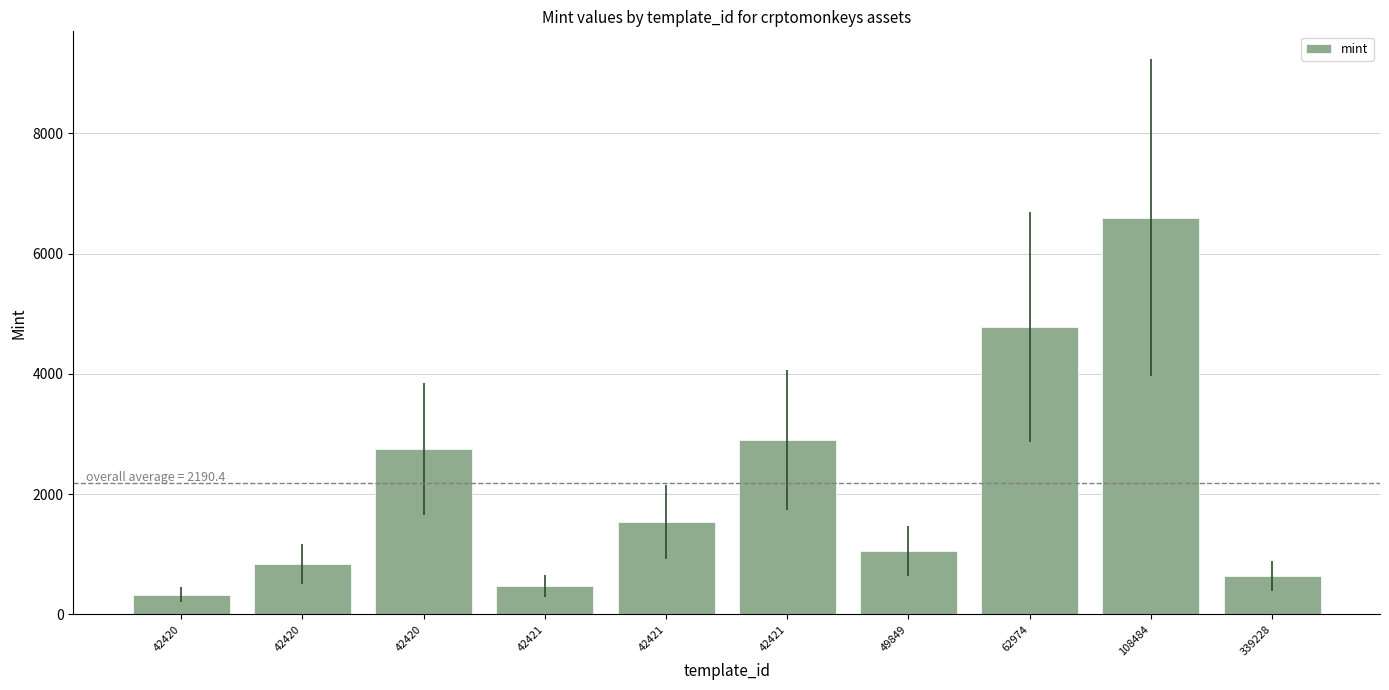

How many data points are less than 1532?

5